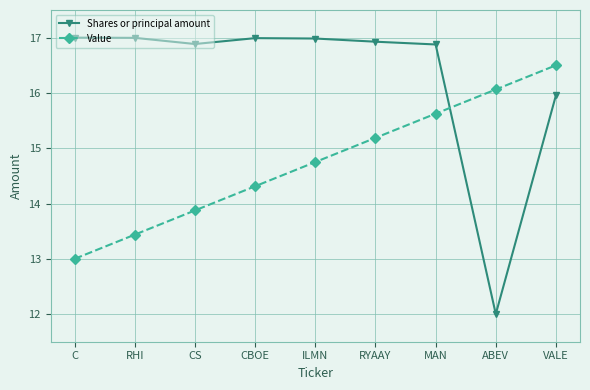

What are all the series names shown in the legend?

Shares or principal amount, Value